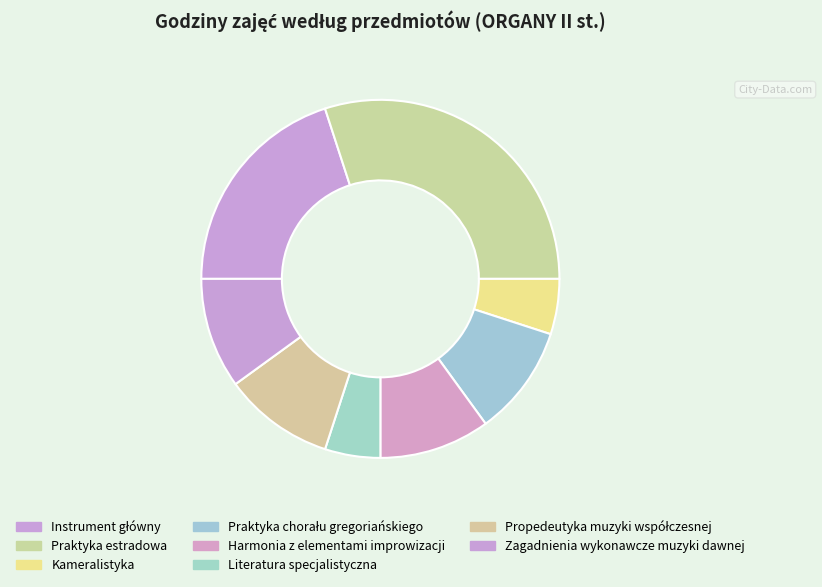

Which slice is the largest?

Praktyka estradowa